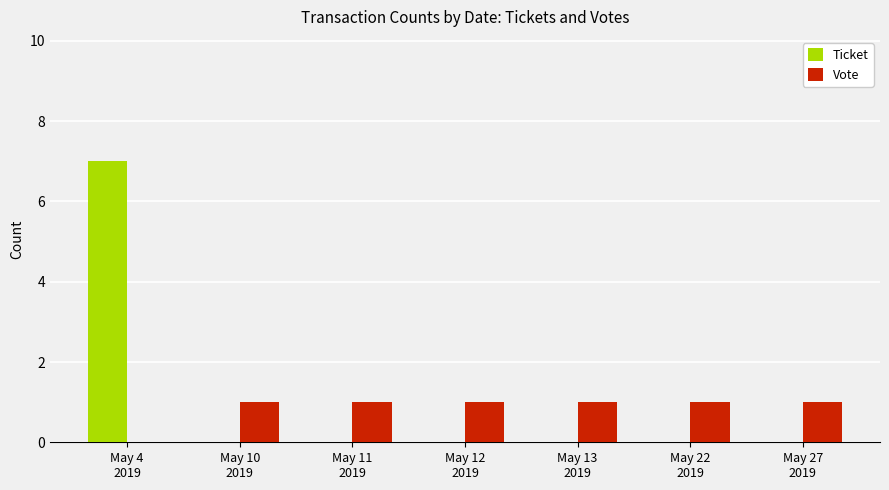

How many data points does each series have?

7